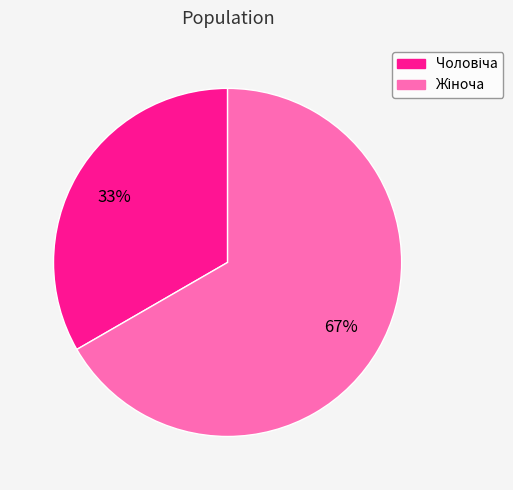

Is there a majority slice in this chart?

Yes